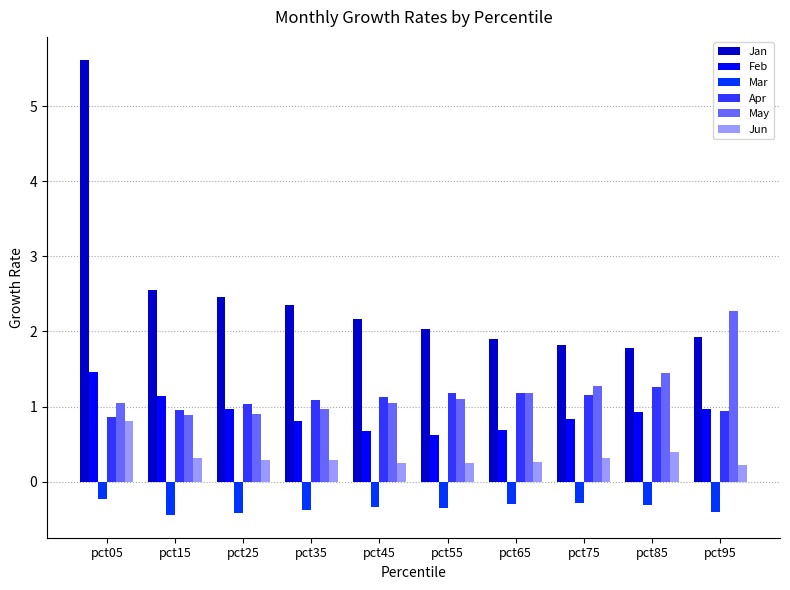

Rank the series at pct15 from highest to lowest value.

Jan, Feb, Apr, May, Jun, Mar